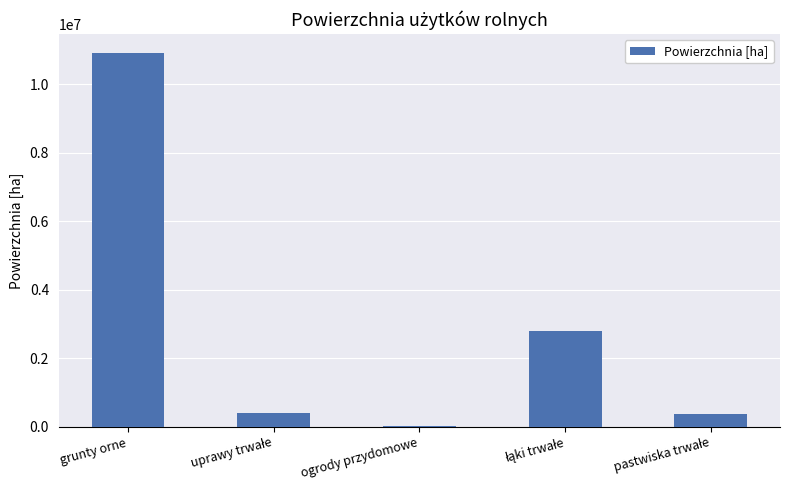

What is the sum of all values?

14490134